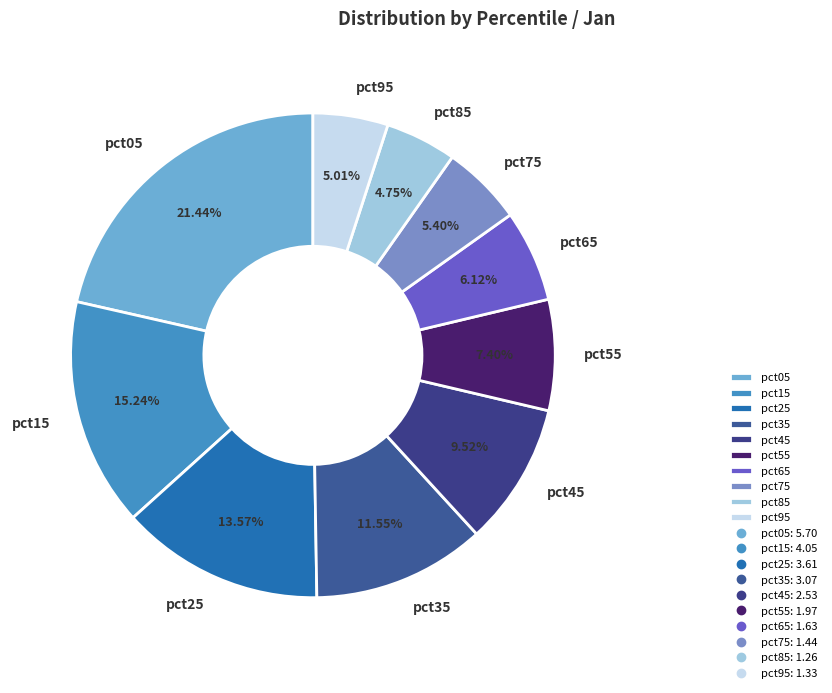

Is it true that pct25 is 1% of the pie?

False